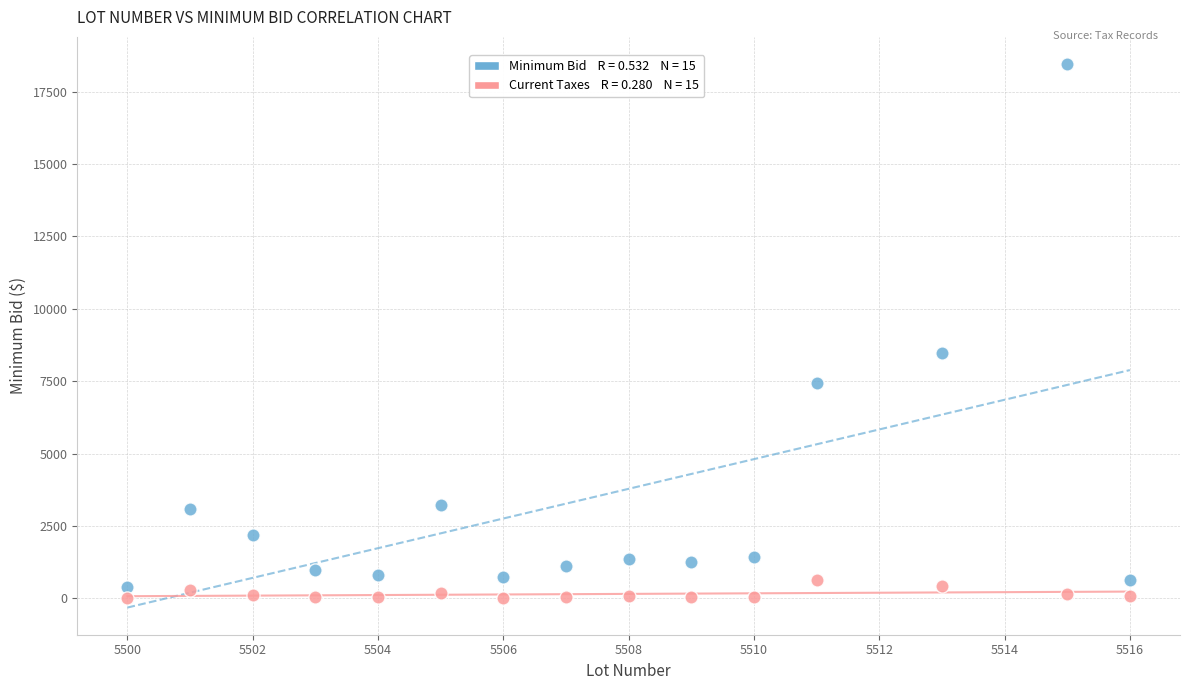

Across all series, what Y value is closest to 9229?

8462.4